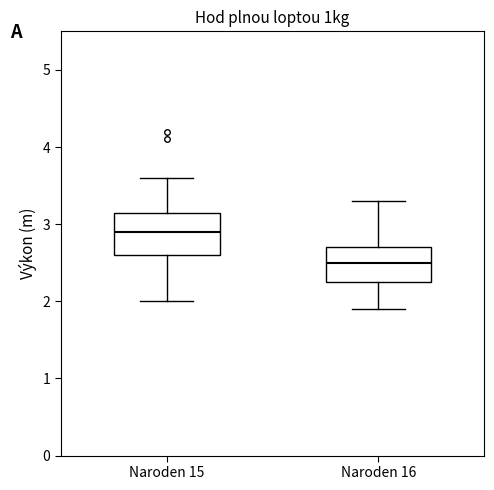

Which box has the lowest median line?

Naroden 16